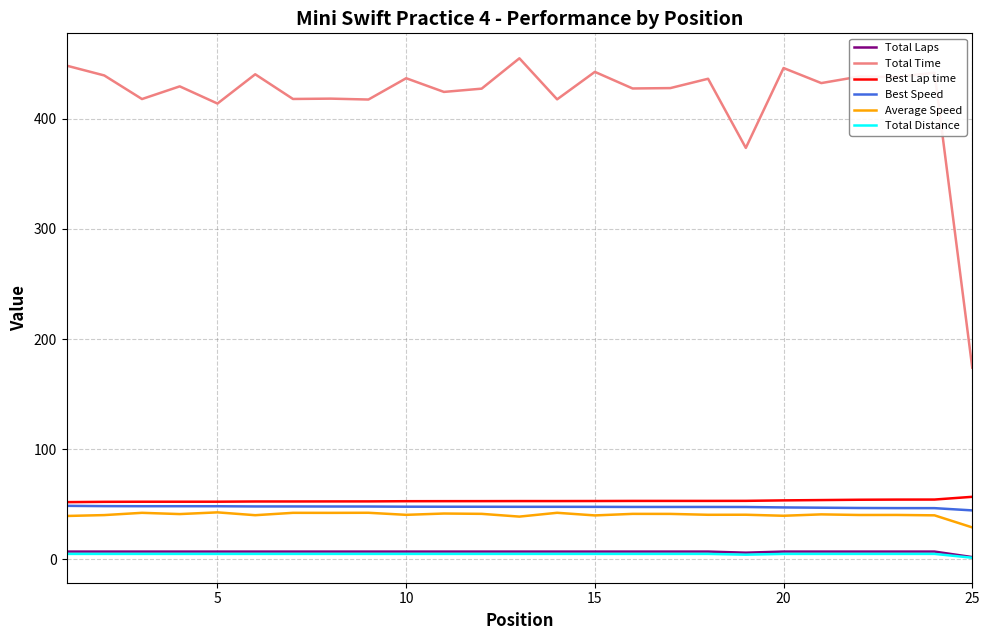

What is the greatest value displayed?

455.0